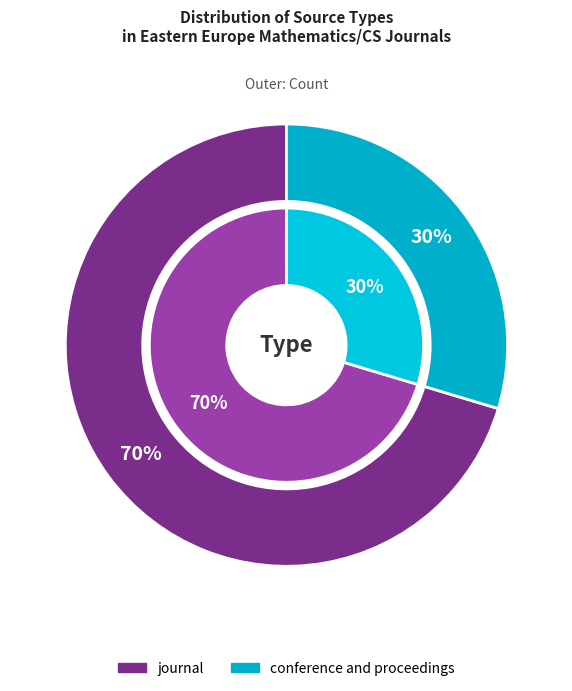

How many segments does this pie chart have?

2